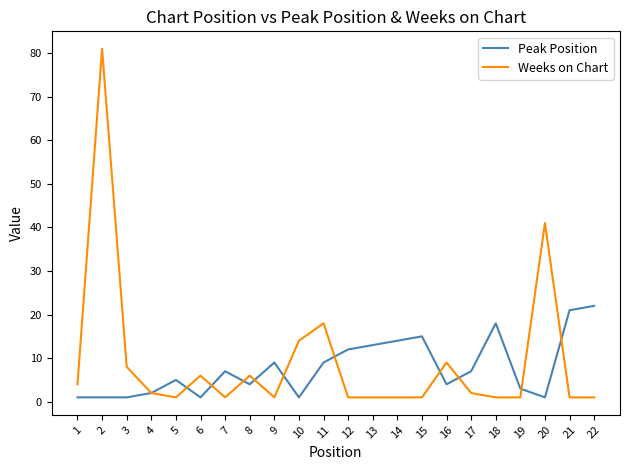

Where is Weeks on Chart nearest to the value 41?

20